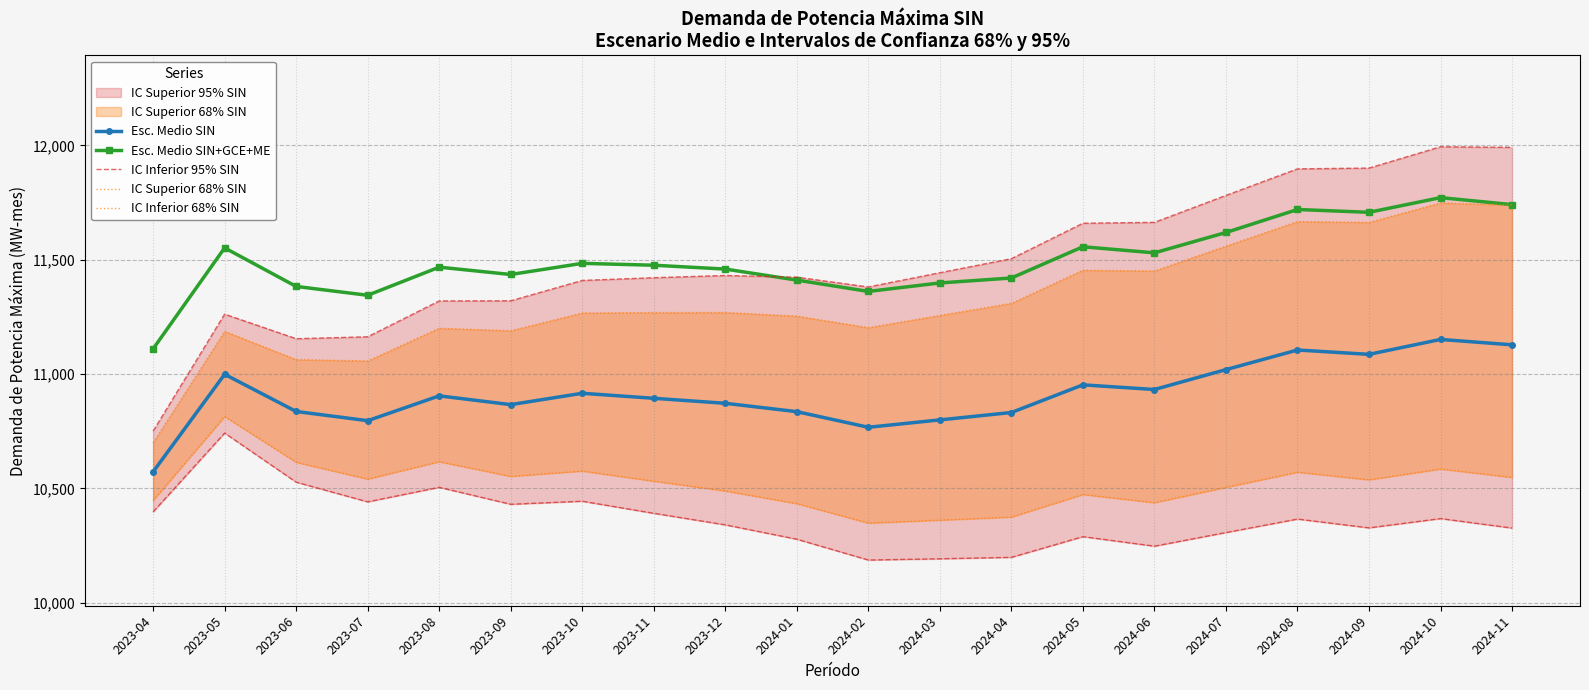

The value of IC Inferior 68% SIN at 2024-03 is 16553.7. True or false?

False